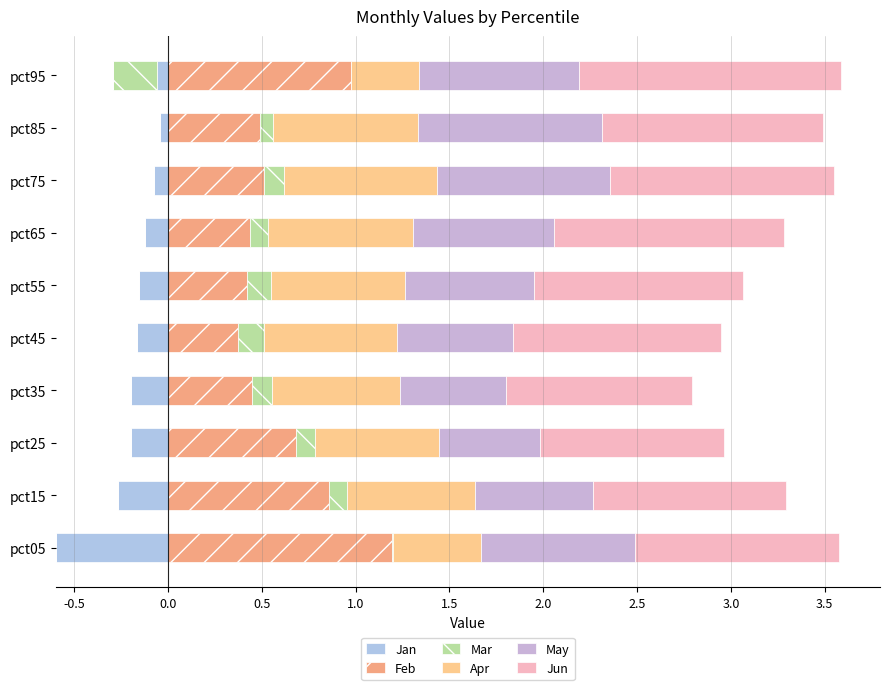

Which series has the widest spread of values?

Feb